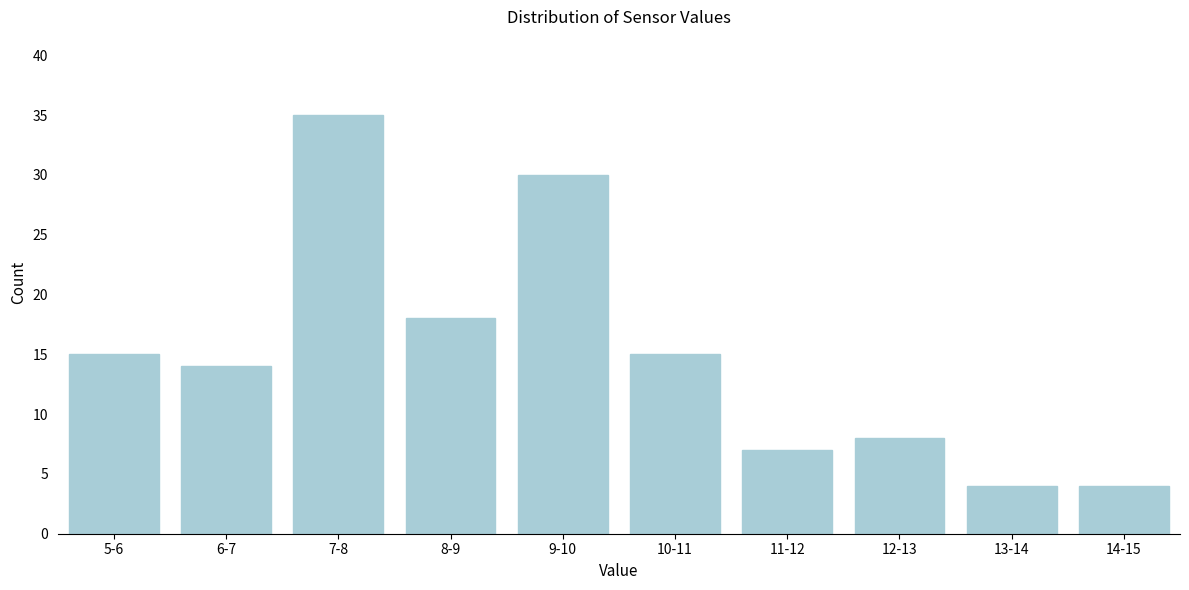

Reading left to right, transcribe all the data shown in this chart.

5-6=15	6-7=14	7-8=35	8-9=18	9-10=30	10-11=15	11-12=7	12-13=8	13-14=4	14-15=4